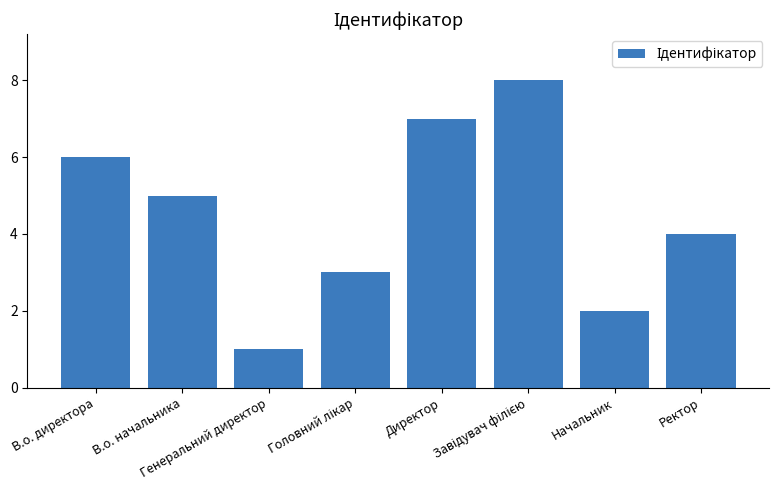

What is the minimum value shown in the chart?

1